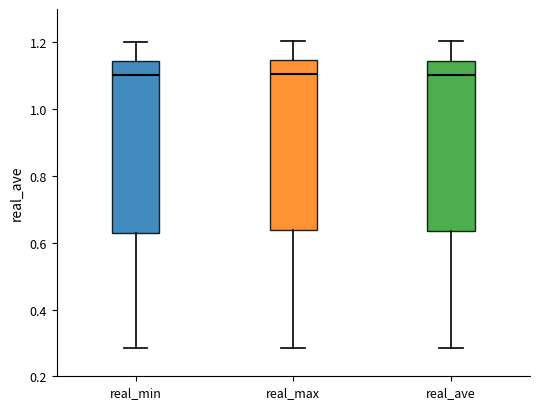

Where does the median line of the box for real_ave sit on the y-axis? The values are not printed on the chart, so give them approximately, as read against the axis.

1.10